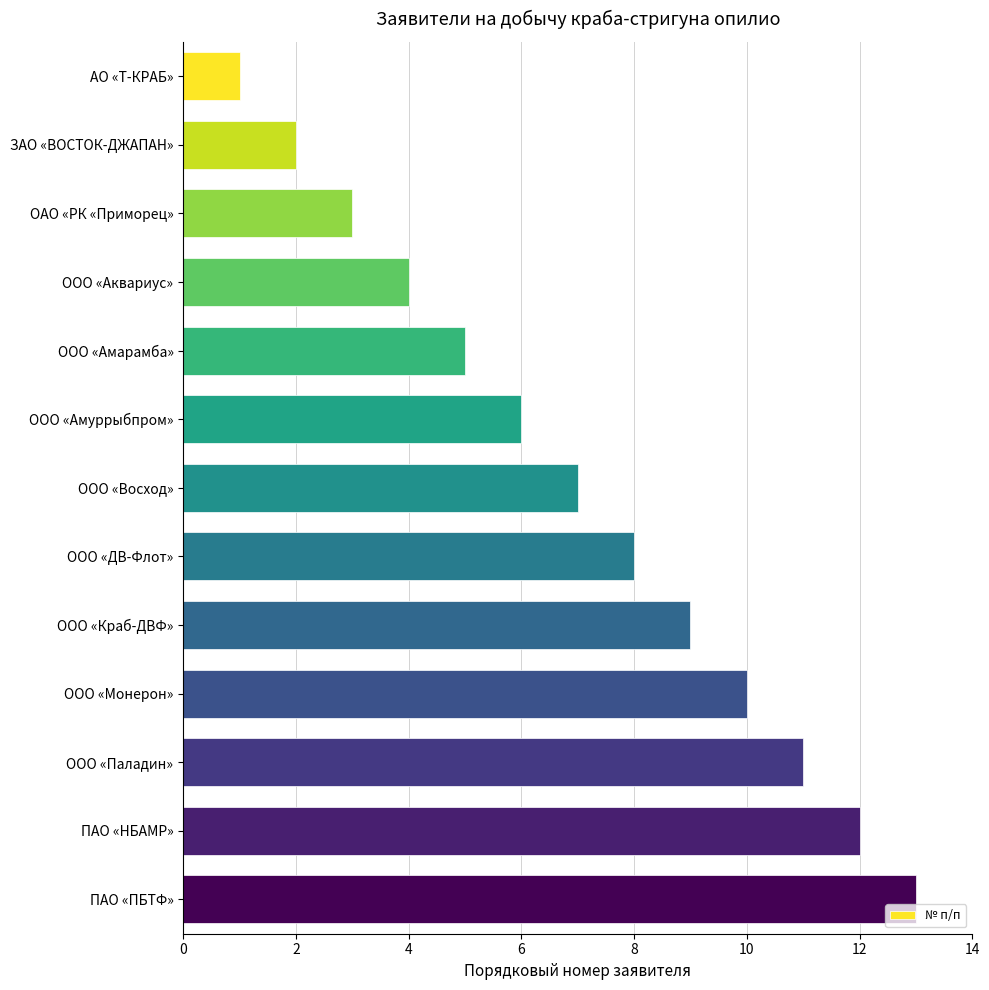

What is the label of the 3rd bar from the bottom?

ООО «Паладин»